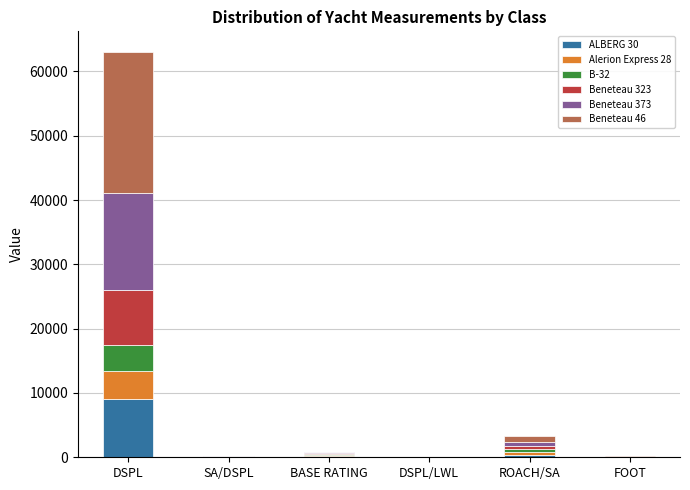

The ALBERG 30 series shows 12981.8 at DSPL. True or false?

False